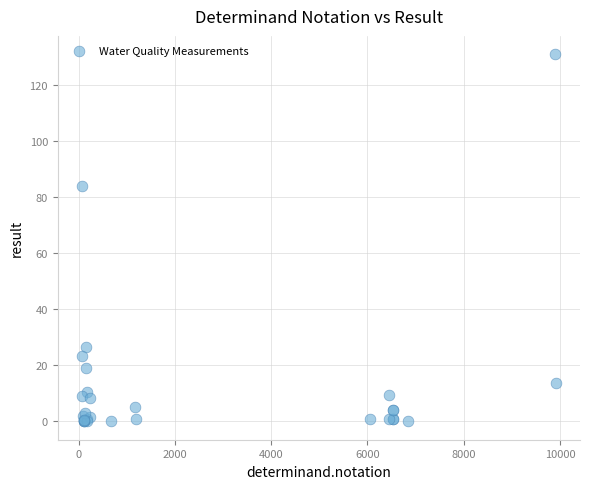

What Y value in the scatter plot is closest to 65?

84.0